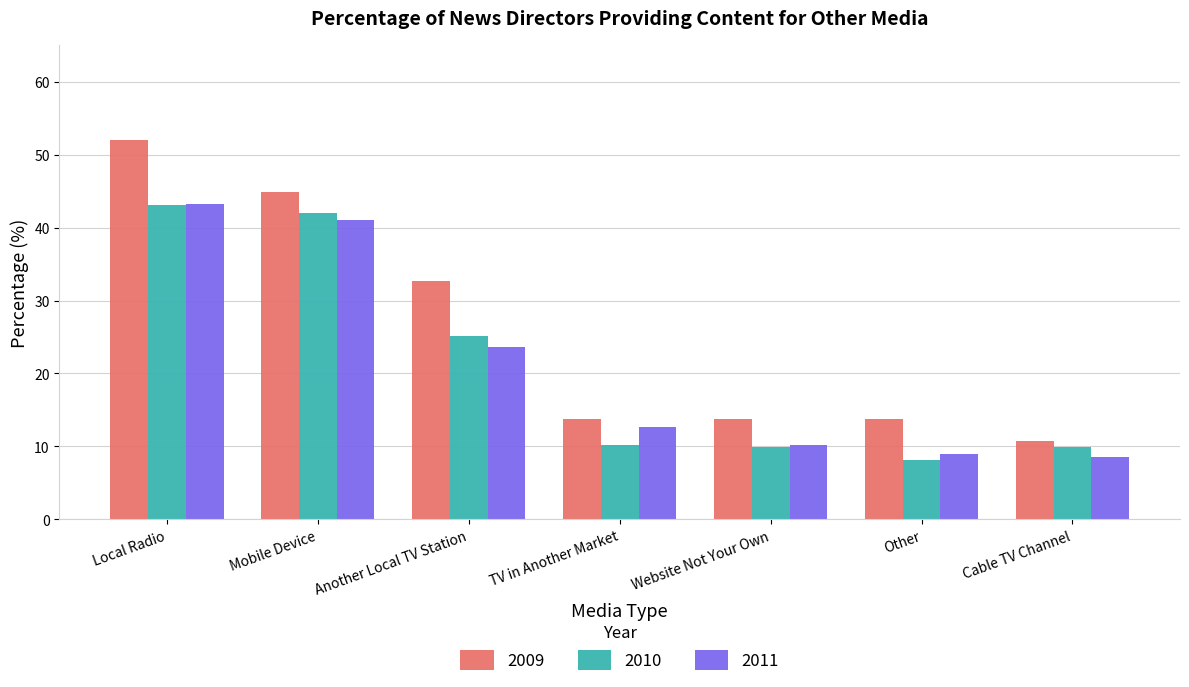

Reading right to left, transcribe all the data shown in this chart.

2009: 10.7	13.8	13.8	13.8	32.7	44.9	52.0
2010: 9.9	8.2	9.9	10.2	25.1	42.0	43.1
2011: 8.6	8.9	10.2	12.7	23.6	41.1	43.3